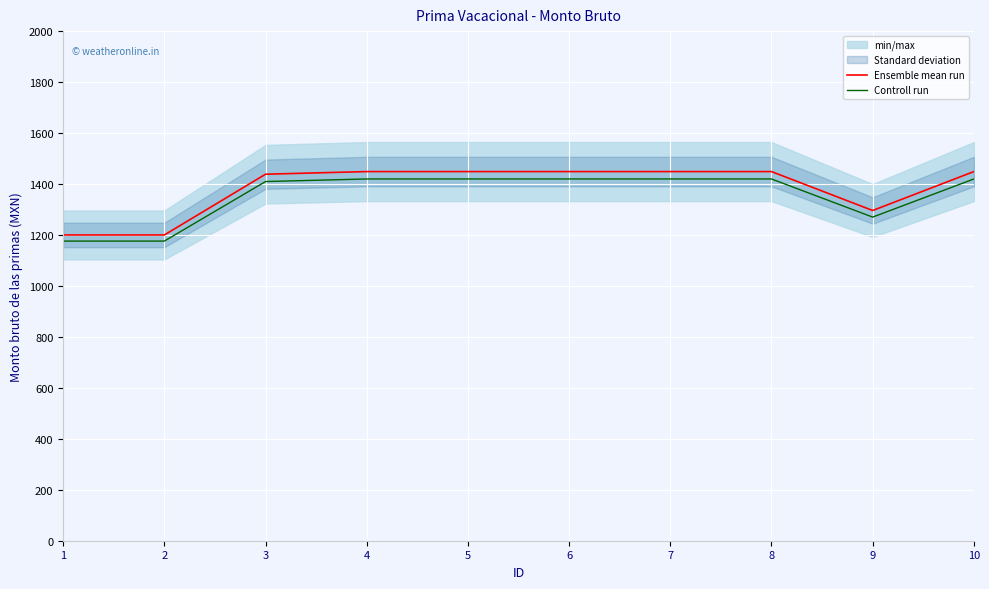

What is the value of the Controll run point at the 9th from the left?

1270.1